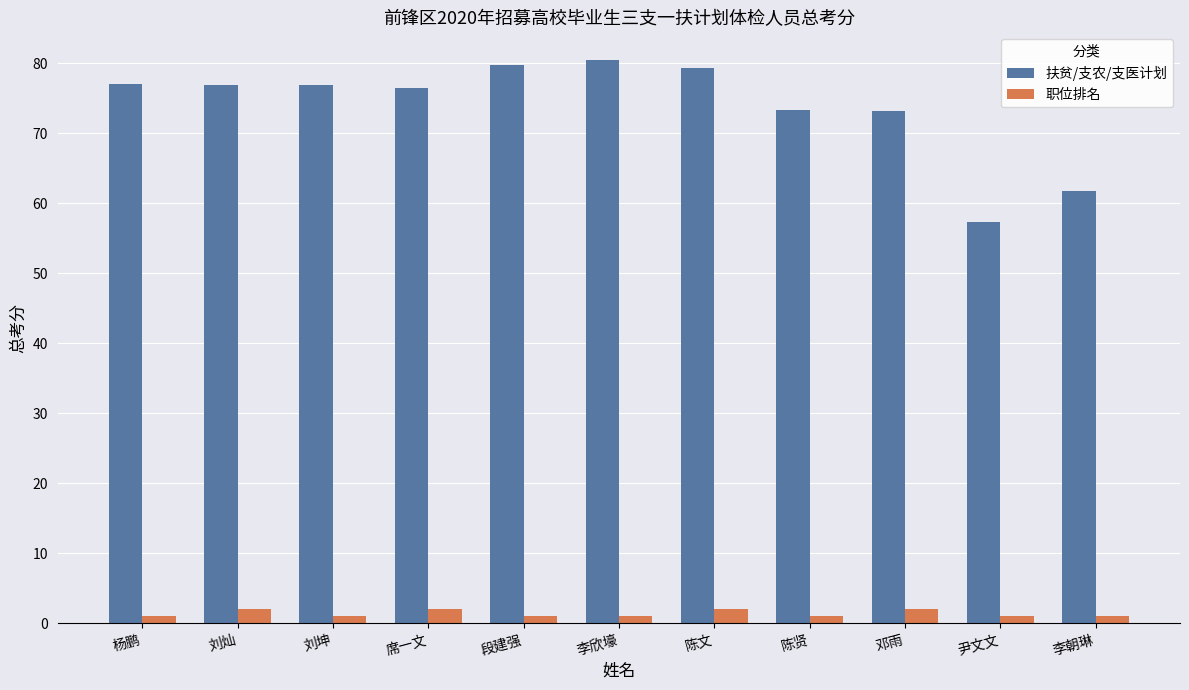

Are the bars grouped side by side (vs. stacked)?

Yes